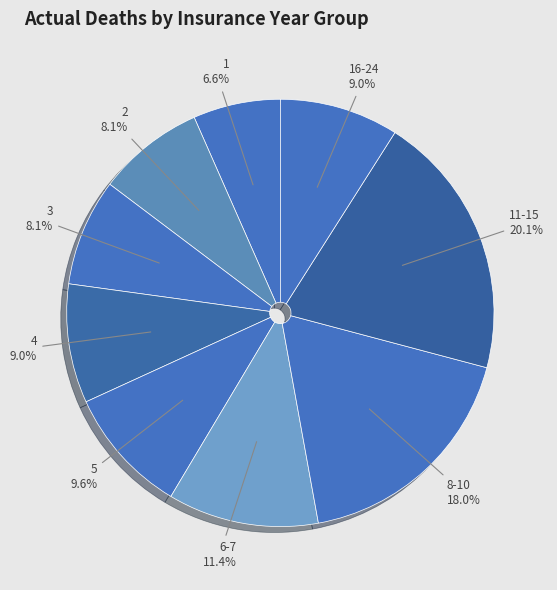

Is the sum of 4 and 2 greater than half?

No